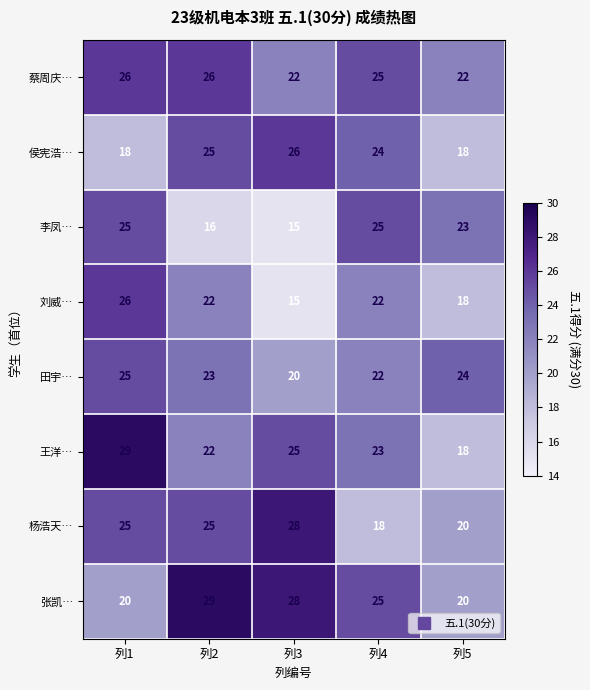

What is the sum of the 蔡周庆… values at 列2 and 列5?

48